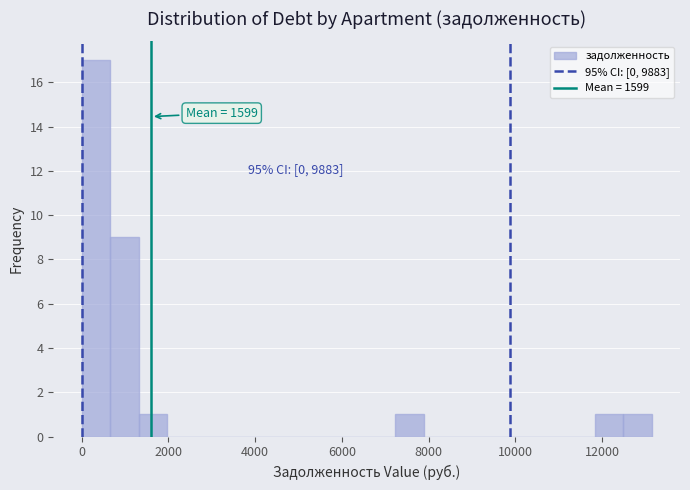

Read against the x-axis, roughly where is the centre of the tallest bar?

400